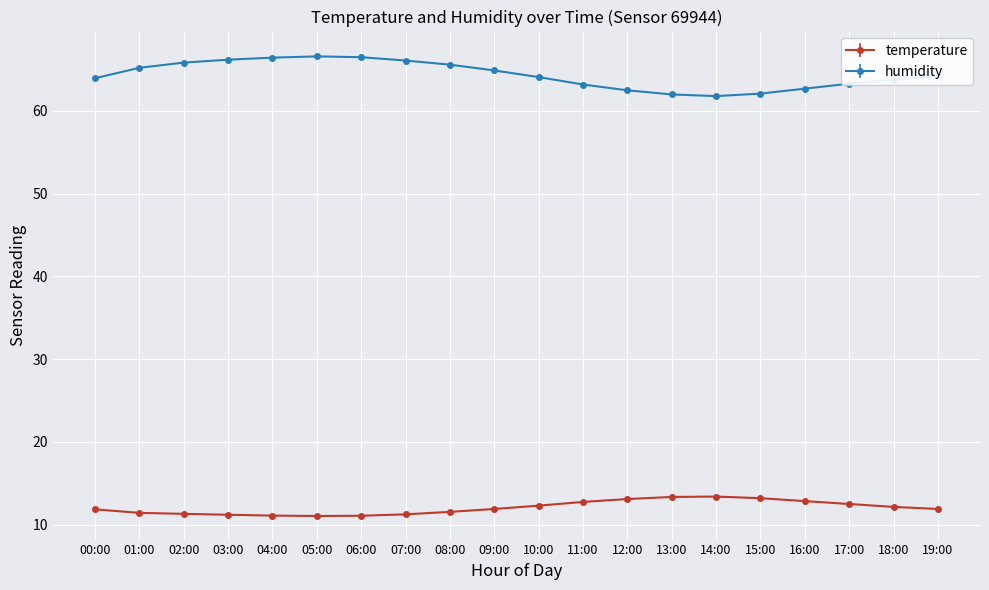

True or false: humidity has a value of 89.8 at 00:00.

False